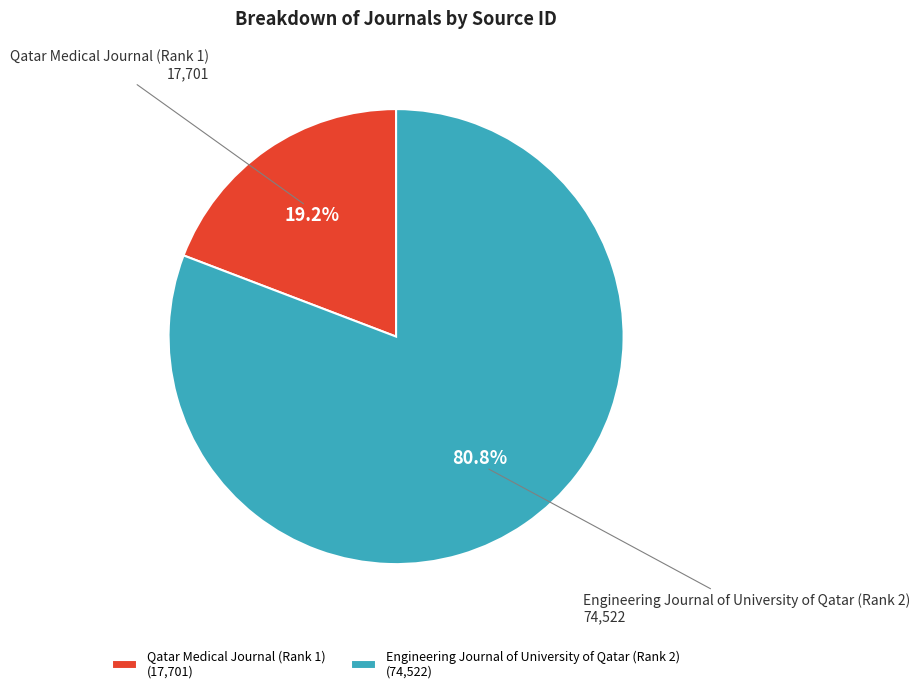

How many slices are in this pie chart?

2